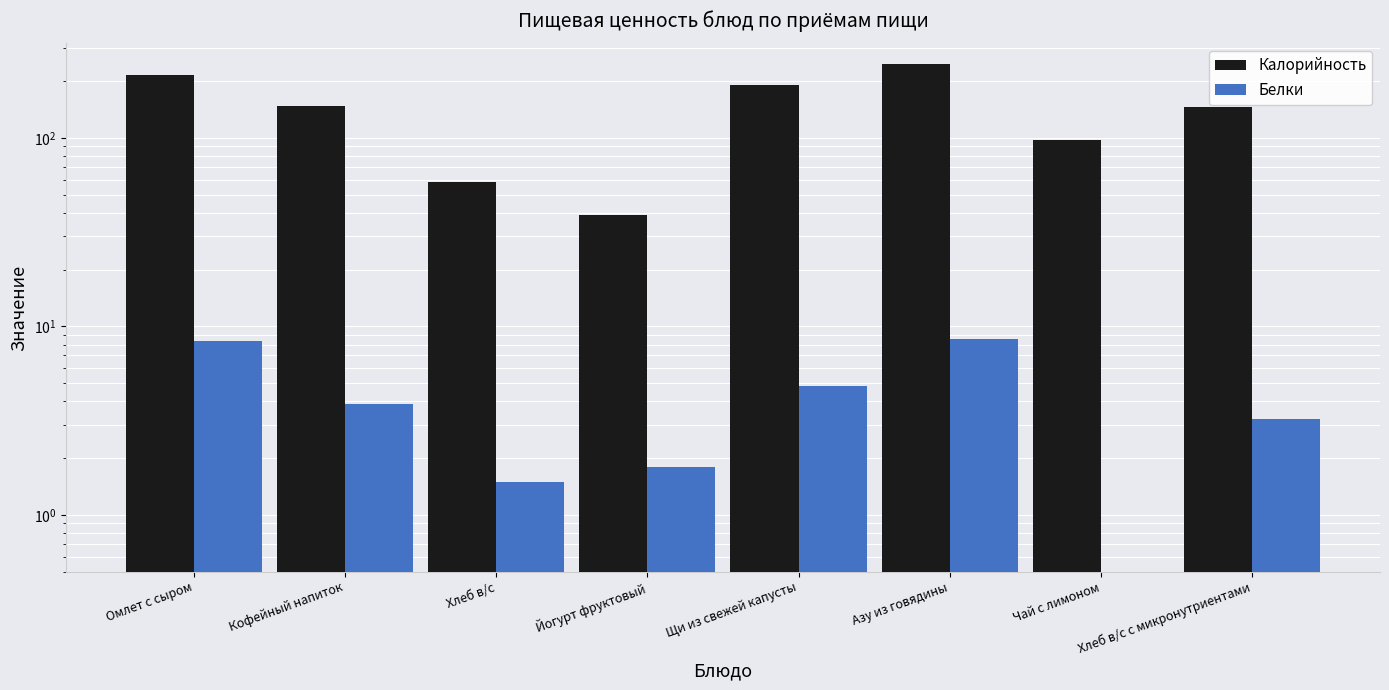

How many groups of bars are there?

8